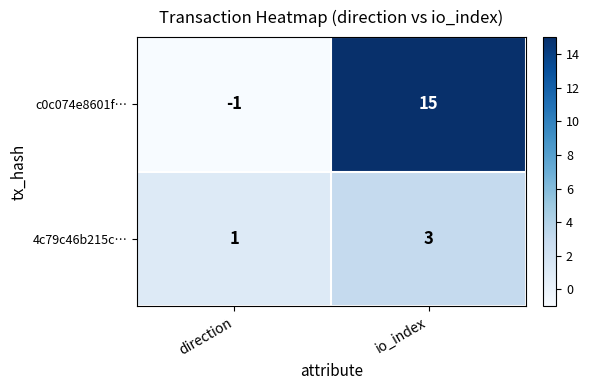

Which series has the largest total across all categories?

c0c074e8601f…